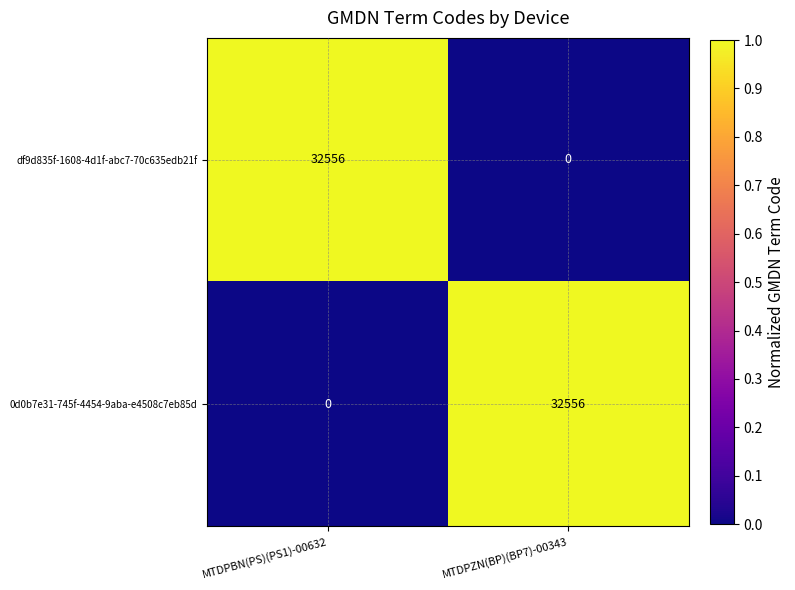

True or false: 0d0b7e31-745f-4454-9aba-e4508c7eb85d has a value of 32556 at MTDPZN(BP)(BP7)-00343.

True